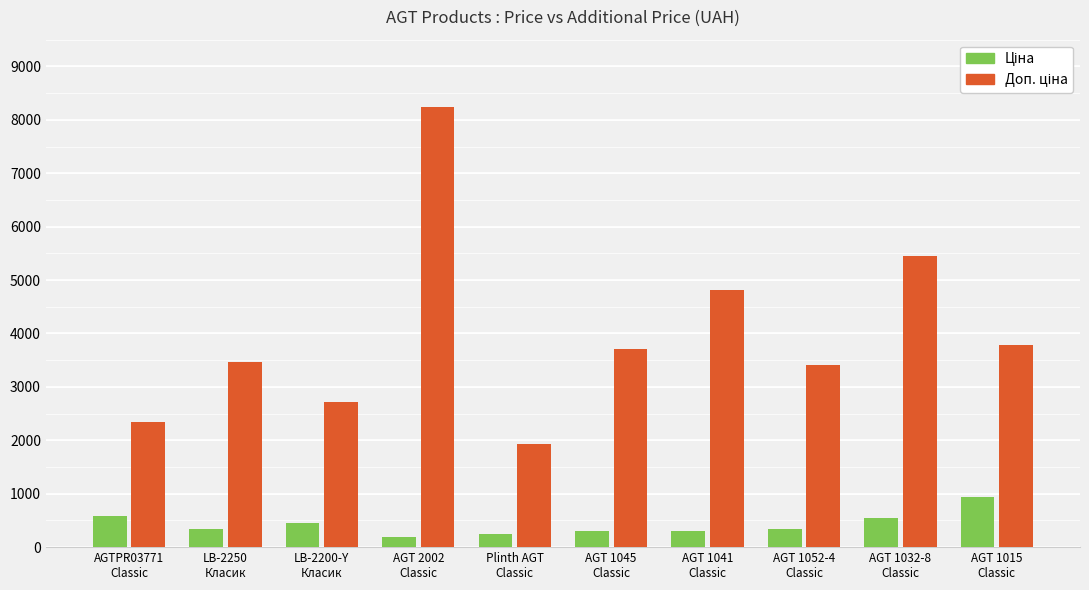

What is the minimum value shown in the chart?

196.4